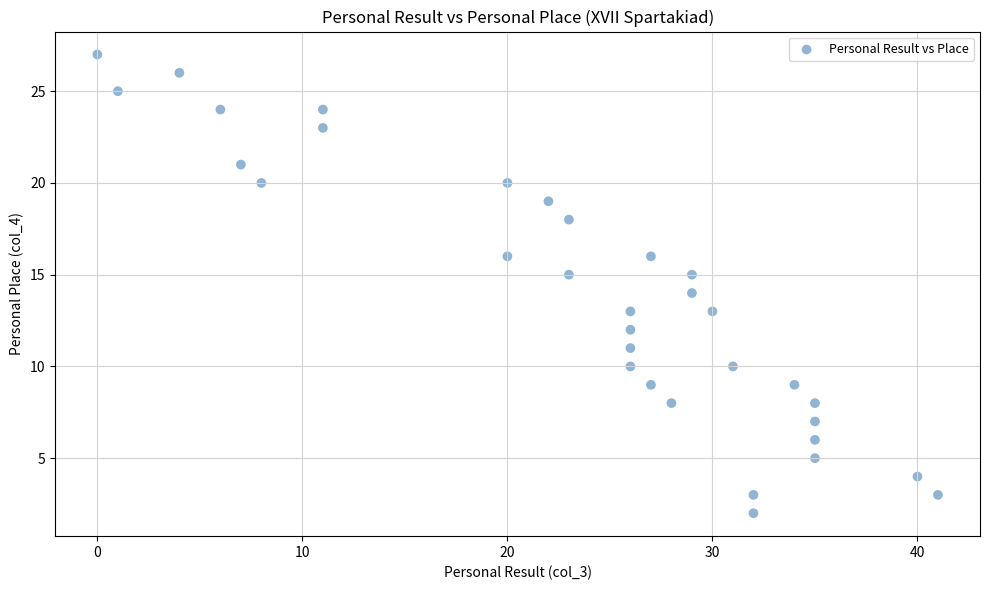

What is the range of Y values (max minus min)?

25